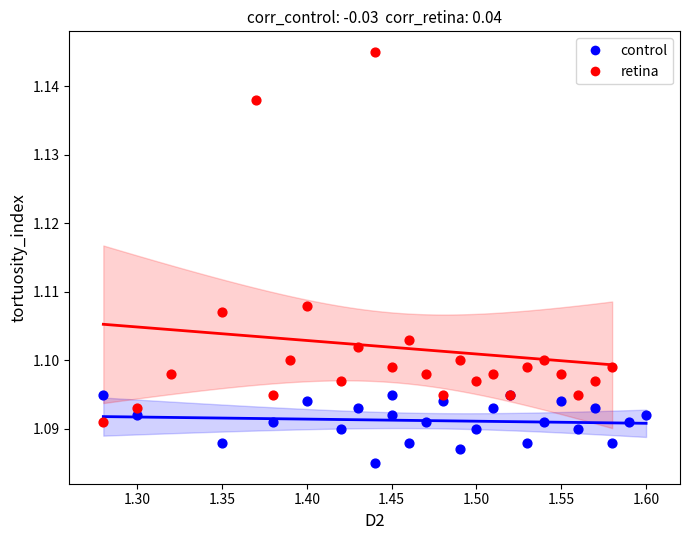

Which series reaches the maximum Y coordinate?

retina